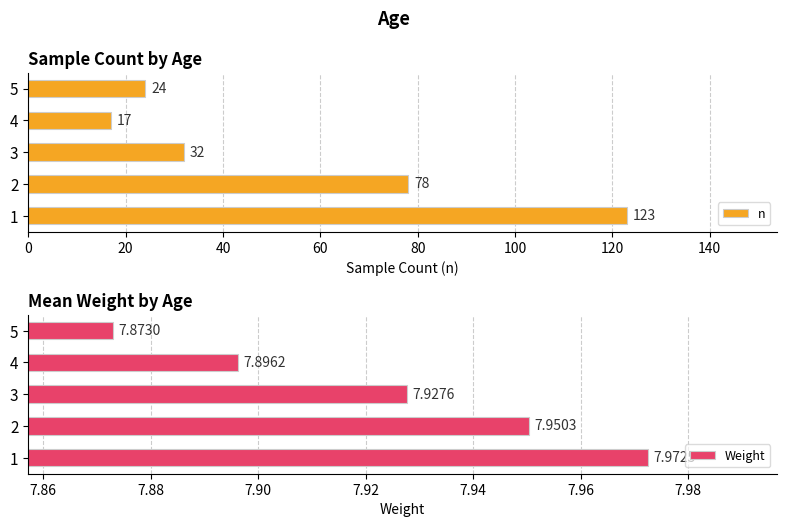

Does the chart contain any negative values?

No